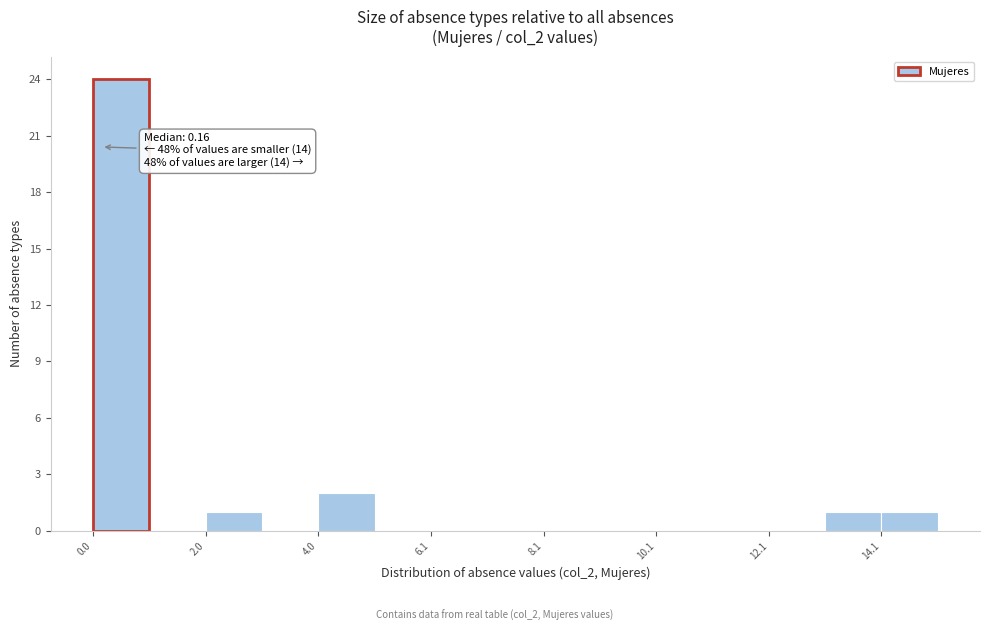

Read against the x-axis, roughly where is the centre of the tallest bar?

0.5